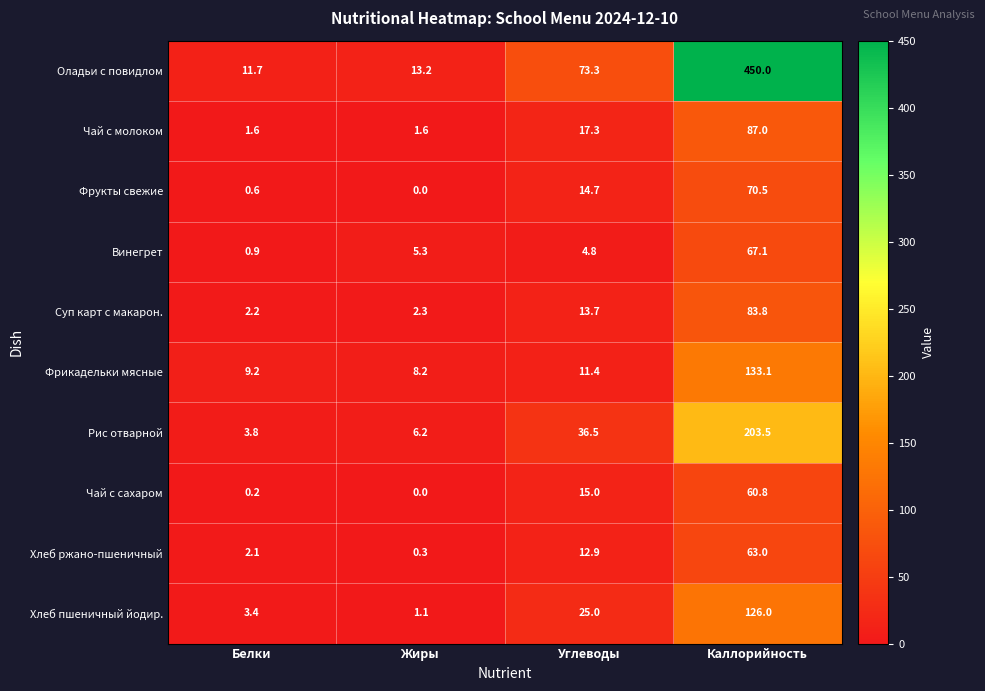

What is the sum of all Чай с сахаром values?

76.0